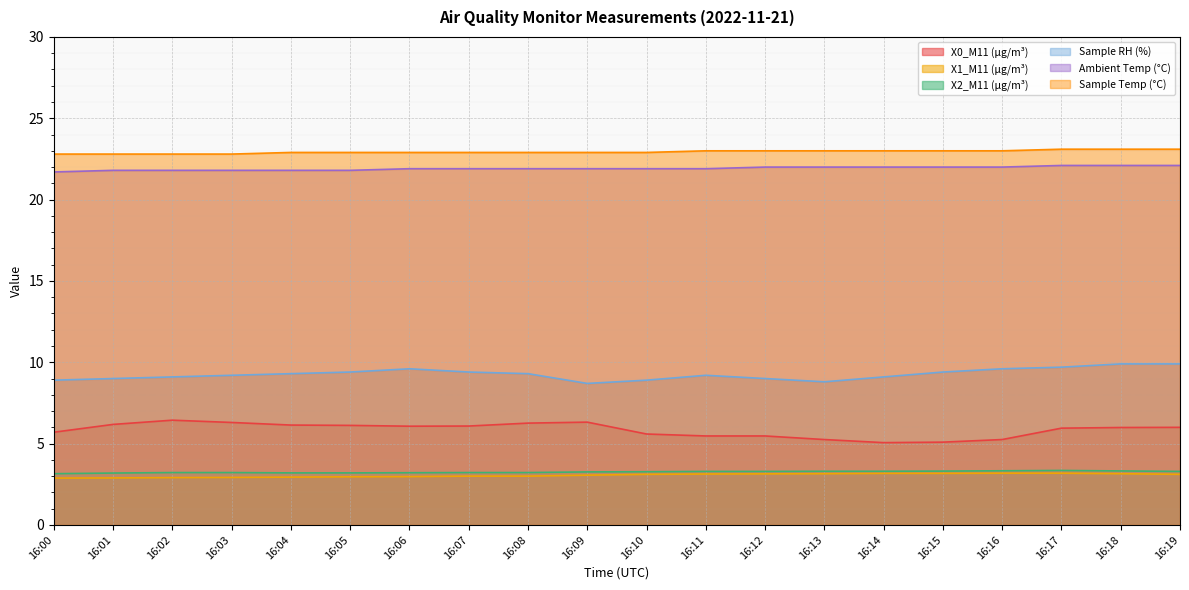

True or false: Sample Temp (°C) has a value of 41.2 at 16:13.

False